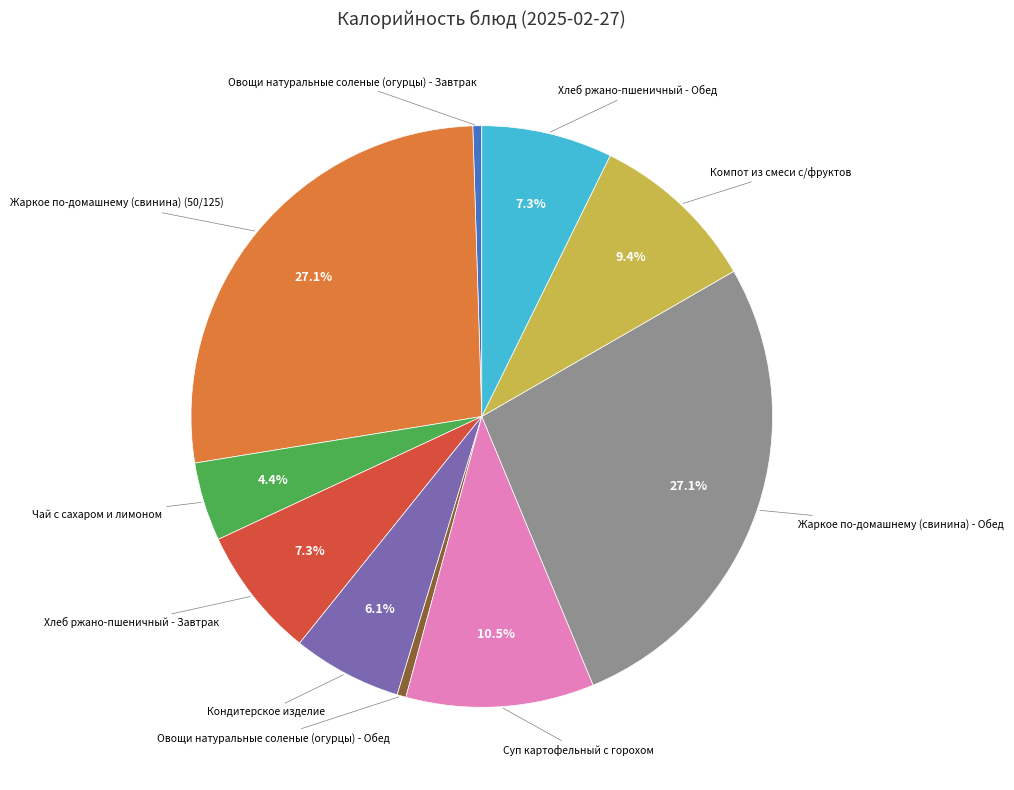

Is there any slice that represents more than half of the pie?

No